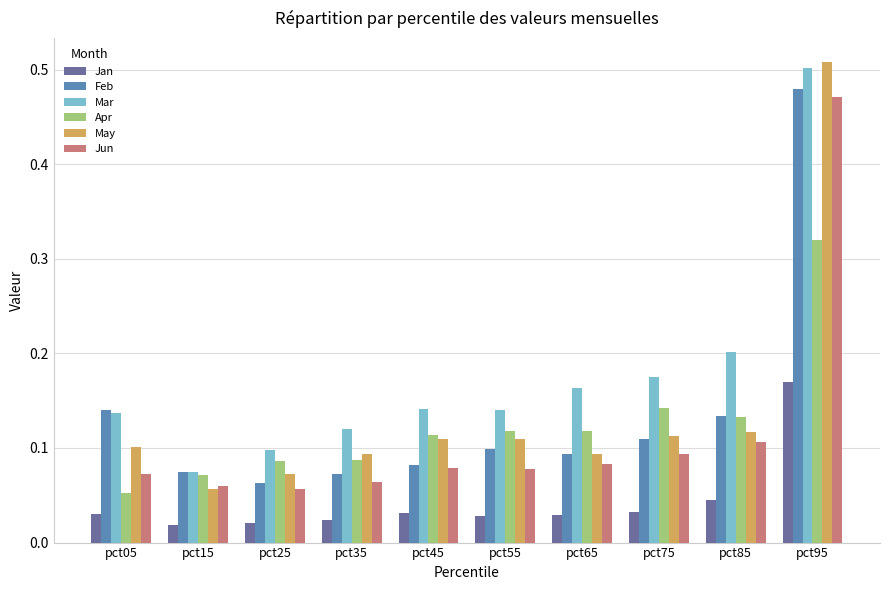

What is the difference between the maximum and second lowest values in the Jun series?

0.4